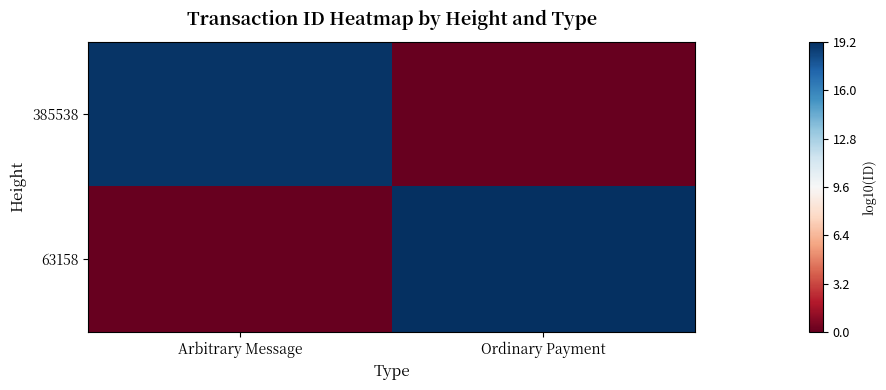

What is the difference between the highest and lowest values at Ordinary Payment?

19.2